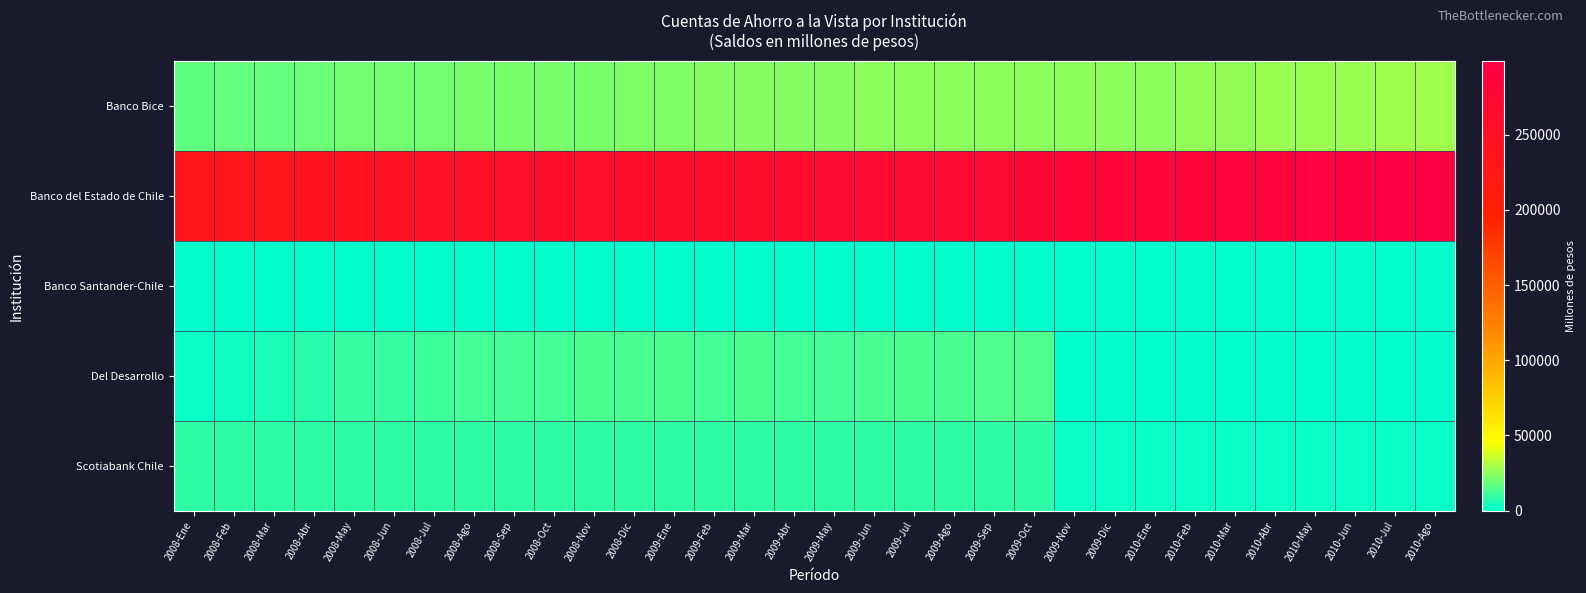

Reading right to left, list all the values displayed in this chart.

Banco Bice: 2010-Ago=28169	2010-Jul=28045	2010-Jun=27650	2010-May=27683	2010-Abr=27144	2010-Mar=26743	2010-Feb=26026	2010-Ene=25667	2009-Dic=24968	2009-Nov=24534	2009-Oct=25457	2009-Sep=25224	2009-Ago=25254	2009-Jul=25106	2009-Jun=24659	2009-May=24364	2009-Abr=23852	2009-Mar=23694	2009-Feb=23380	2009-Ene=22783	2008-Dic=22439	2008-Nov=22153	2008-Oct=21910	2008-Sep=21412	2008-Ago=21184	2008-Jul=20681	2008-Jun=20302	2008-May=19985	2008-Abr=19431	2008-Mar=18573	2008-Feb=17669	2008-Ene=16619
Banco del Estado de Chile: 2010-Ago=298996	2010-Jul=296163	2010-Jun=293548	2010-May=291058	2010-Abr=288574	2010-Mar=286244	2010-Feb=284397	2010-Ene=282519	2009-Dic=280594	2009-Nov=278613	2009-Oct=276457	2009-Sep=274437	2009-Ago=272403	2009-Jul=270523	2009-Jun=268578	2009-May=266784	2009-Abr=264955	2009-Mar=263019	2009-Feb=261204	2009-Ene=259786	2008-Dic=258266	2008-Nov=257052	2008-Oct=255817	2008-Sep=254284	2008-Ago=252154	2008-Jul=249766	2008-Jun=247323	2008-May=245038	2008-Abr=242817	2008-Mar=240136	2008-Feb=237686	2008-Ene=235392
Banco Santander-Chile: 2010-Ago=59	2010-Jul=59	2010-Jun=59	2010-May=59	2010-Abr=60	2010-Mar=60	2010-Feb=60	2010-Ene=60	2009-Dic=60	2009-Nov=60	2009-Oct=60	2009-Sep=61	2009-Ago=63	2009-Jul=63	2009-Jun=63	2009-May=62	2009-Abr=62	2009-Mar=62	2009-Feb=62	2009-Ene=62	2008-Dic=62	2008-Nov=62	2008-Oct=63	2008-Sep=62	2008-Ago=62	2008-Jul=63	2008-Jun=63	2008-May=63	2008-Abr=63	2008-Mar=63	2008-Feb=63	2008-Ene=63
Del Desarrollo: 2010-Ago=0	2010-Jul=0	2010-Jun=0	2010-May=0	2010-Abr=0	2010-Mar=0	2010-Feb=0	2010-Ene=0	2009-Dic=0	2009-Nov=0	2009-Oct=14140	2009-Sep=14075	2009-Ago=13728	2009-Jul=13917	2009-Jun=13385	2009-May=12739	2009-Abr=12147	2009-Mar=13216	2009-Feb=12761	2009-Ene=12857	2008-Dic=13360	2008-Nov=13380	2008-Oct=12559	2008-Sep=12191	2008-Ago=11729	2008-Jul=11084	2008-Jun=10325	2008-May=9513	2008-Abr=7449	2008-Mar=5023	2008-Feb=2673	2008-Ene=1711
Scotiabank Chile: 2010-Ago=1234	2010-Jul=1235	2010-Jun=1246	2010-May=1239	2010-Abr=1224	2010-Mar=1251	2010-Feb=1244	2010-Ene=1189	2009-Dic=1236	2009-Nov=1229	2009-Oct=8878	2009-Sep=8895	2009-Ago=8915	2009-Jul=8922	2009-Jun=8964	2009-May=9018	2009-Abr=9032	2009-Mar=9067	2009-Feb=9136	2009-Ene=9181	2008-Dic=9171	2008-Nov=9153	2008-Oct=9144	2008-Sep=9133	2008-Ago=9119	2008-Jul=9098	2008-Jun=9074	2008-May=9048	2008-Abr=9041	2008-Mar=9004	2008-Feb=8957	2008-Ene=8929